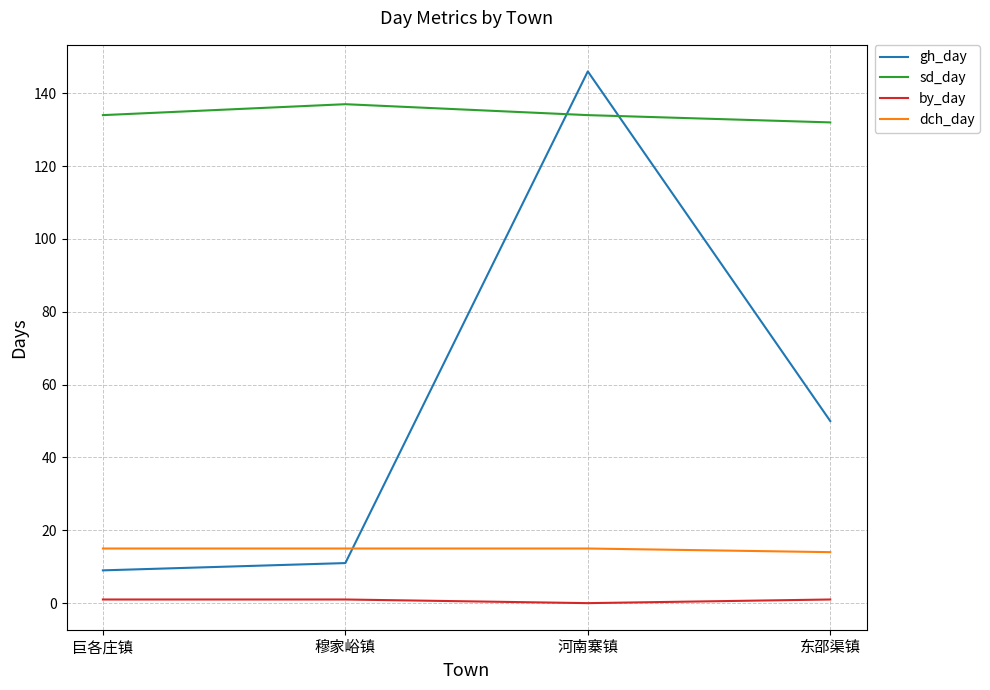

What are all the series names shown in the legend?

gh_day, sd_day, by_day, dch_day